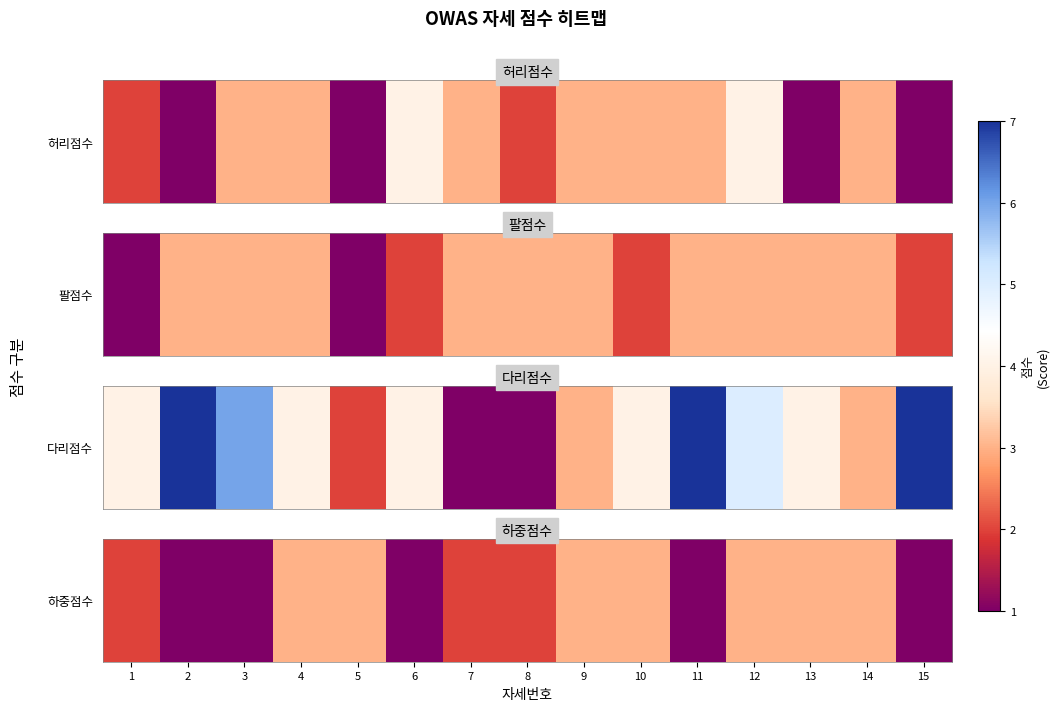

What is the maximum value shown in the chart?

3